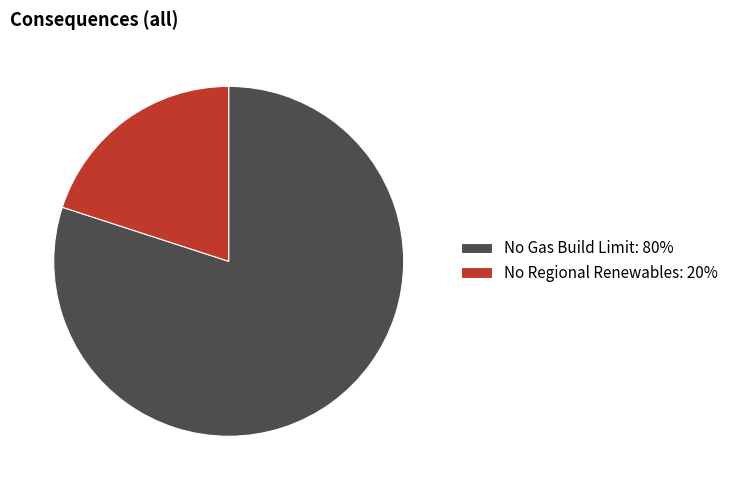

True or false: No Gas Build Limit accounts for 80% of the total.

True